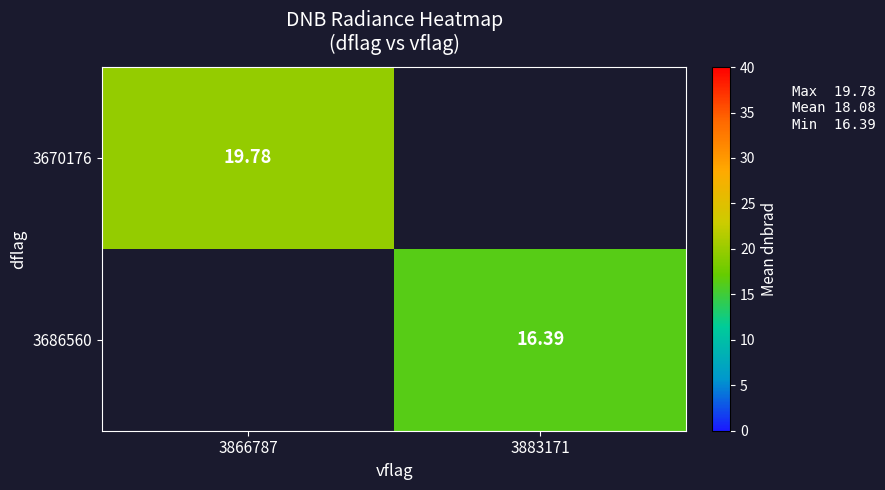

Which series has the largest range (max minus min)?

3670176